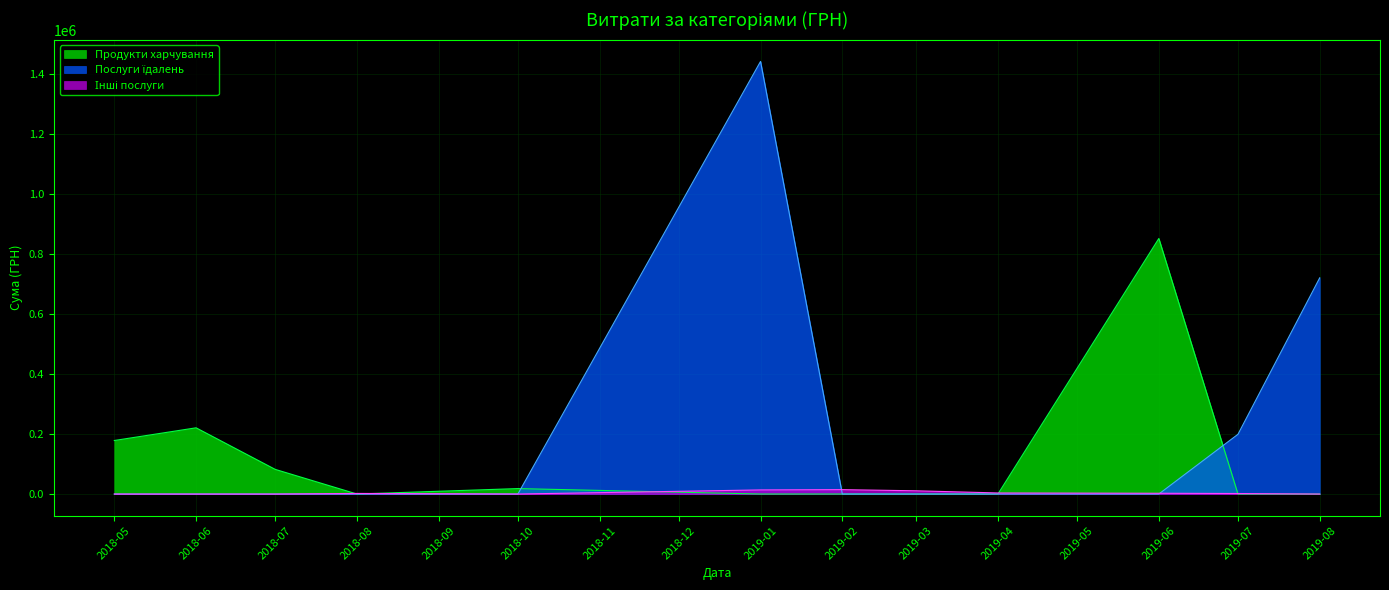

The Послуги їдалень series shows 921074.0 at 9. True or false?

False